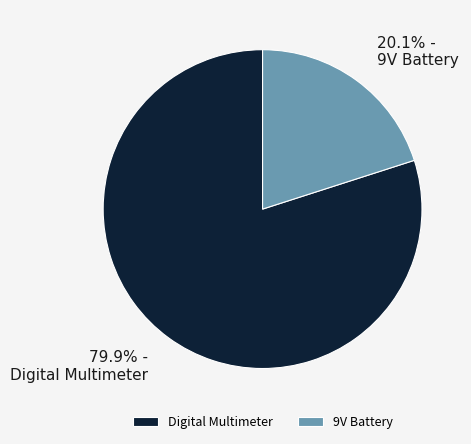

To the nearest percent, what is the difference between the Digital Multimeter and 9V Battery slice percentages?

60%